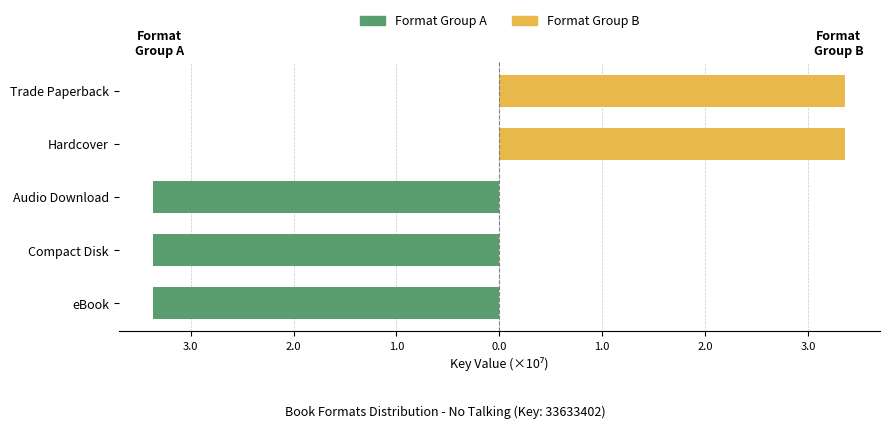

True or false: Format Group A has a value of -3.4 at Audio Download.

True